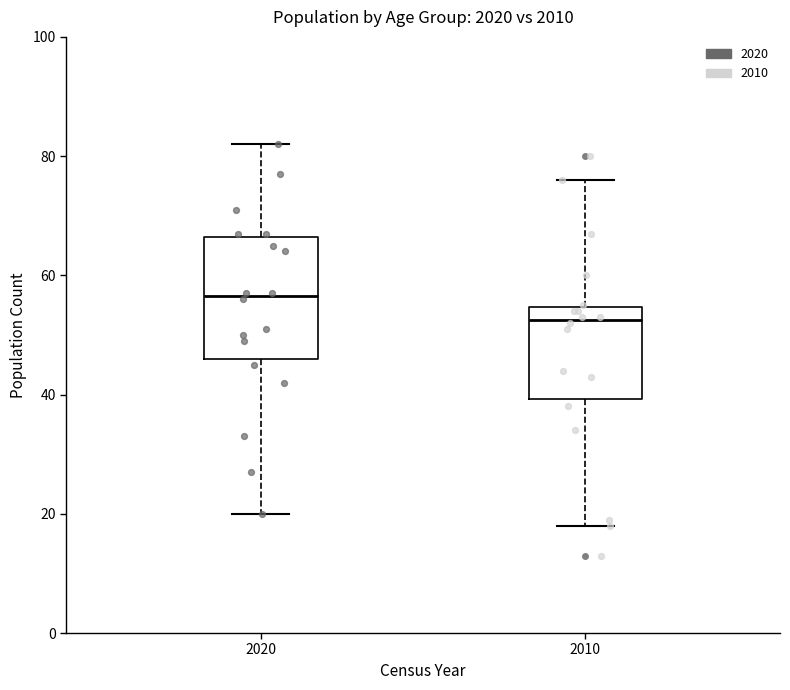

Reading left to right, transcribe this box plot: for each box, give where its median line is, the range the box spans, and where its two whiskers end, as read against the y-axis. The values are not printed on the chart, so give them approximately, as read against the axis.

2020: median 56, box 46 to 66, whiskers 20 to 82
2010: median 52, box 40 to 54, whiskers 18 to 76